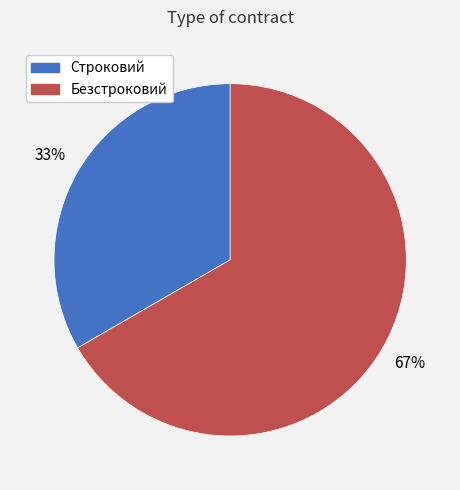

Approximately how many times larger is the value at Строковий compared to Безстроковий?

0.5